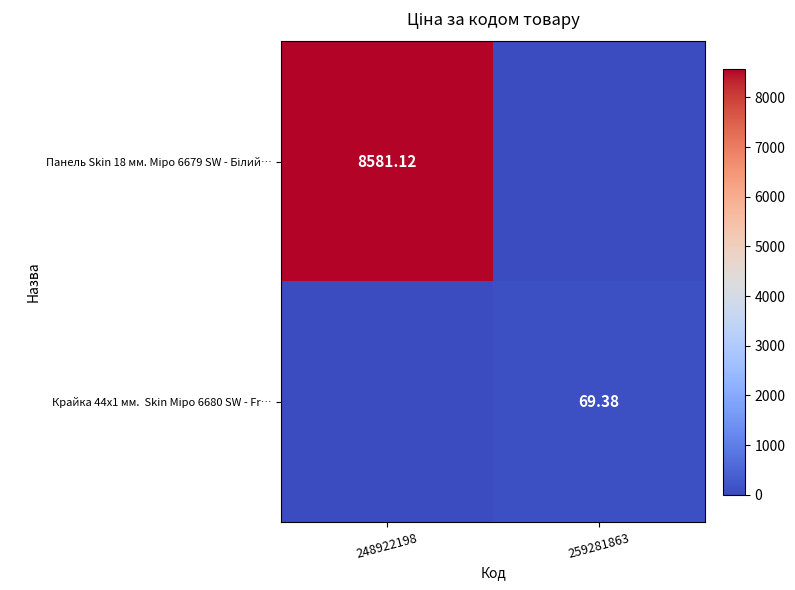

At 248922198, list the series in order from largest to smallest.

Панель Skin 18 мм. Міро 6679 SW - Білий…, Крайка 44x1 мм. Skin Міро 6680 SW - Fr…